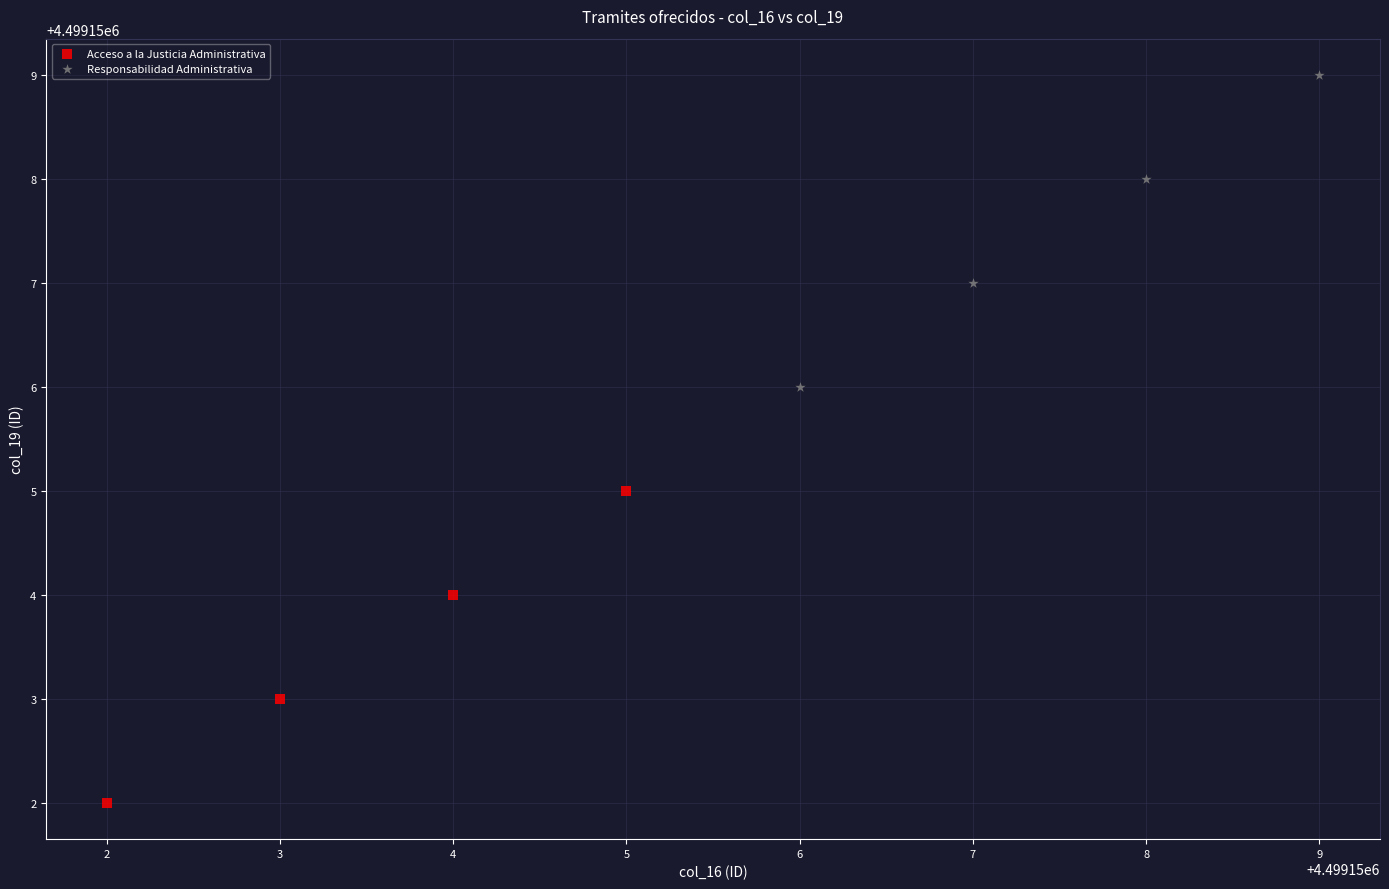

Which series reaches the minimum Y coordinate?

Acceso a la Justicia Administrativa